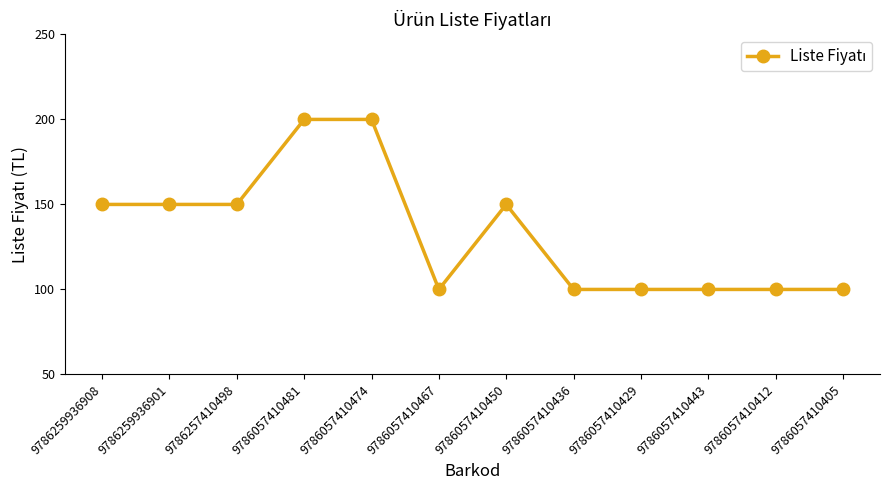

What is the greatest value displayed?

200